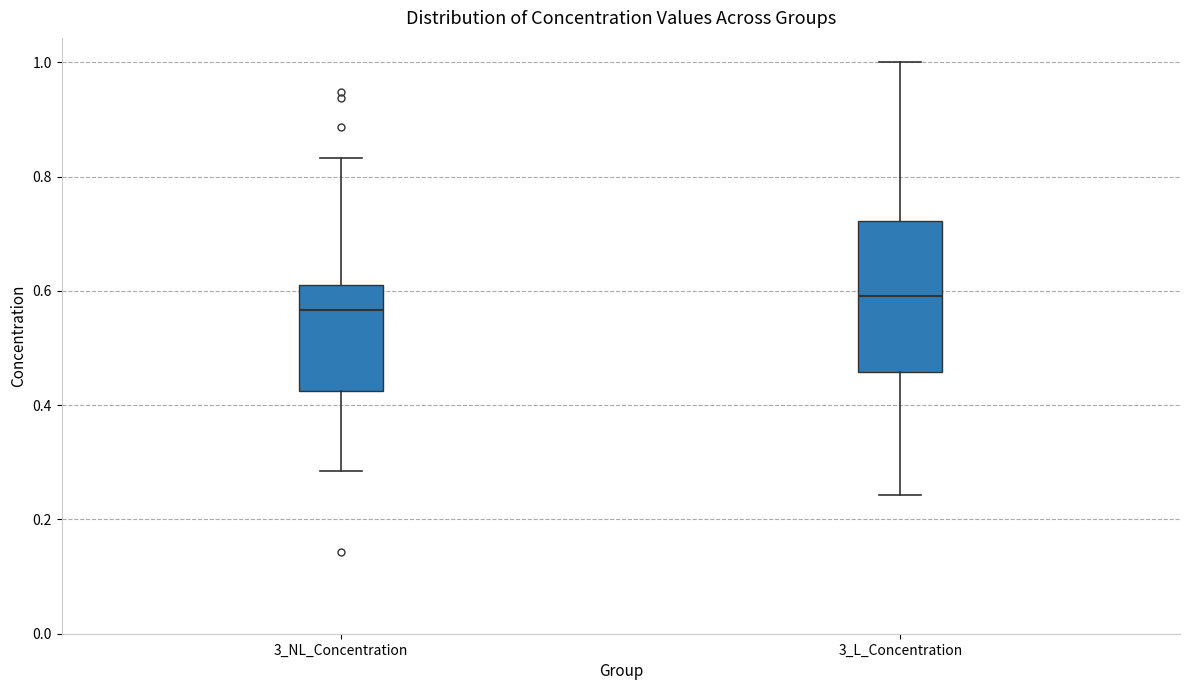

Comparing the boxes themselves (not the whiskers), which one is the tallest?

3_L_Concentration